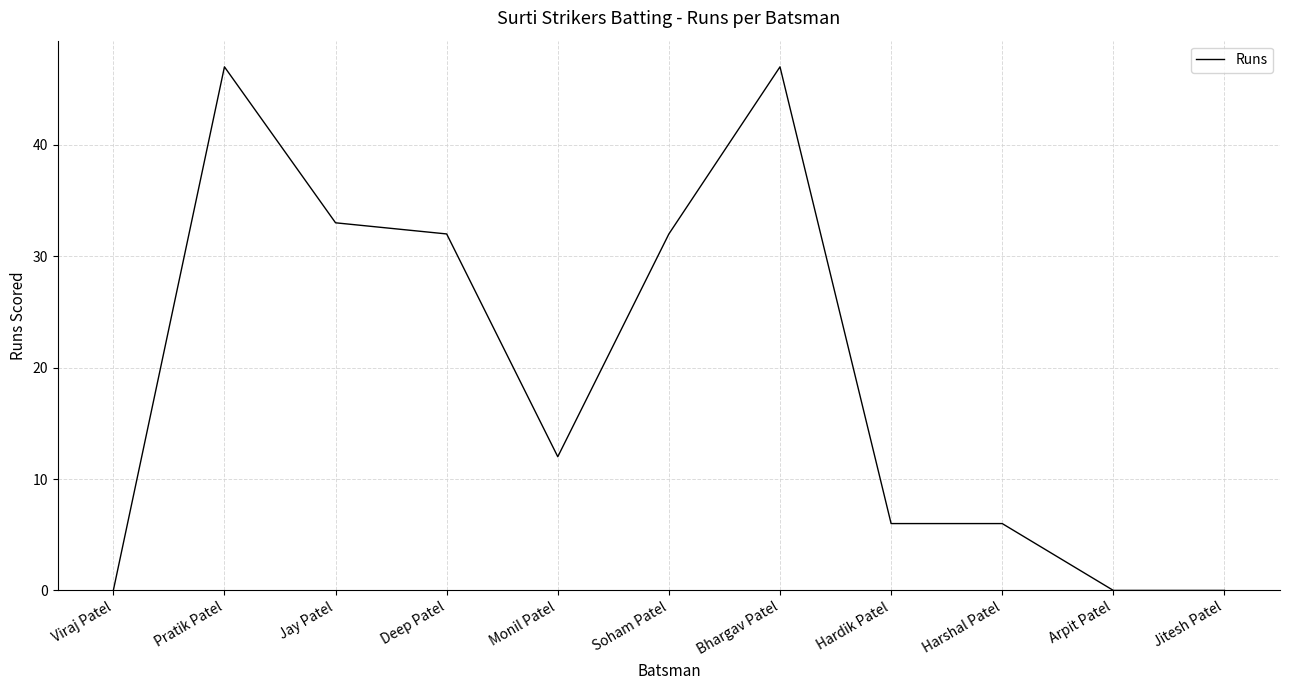

Does the chart have visible grid lines?

Yes